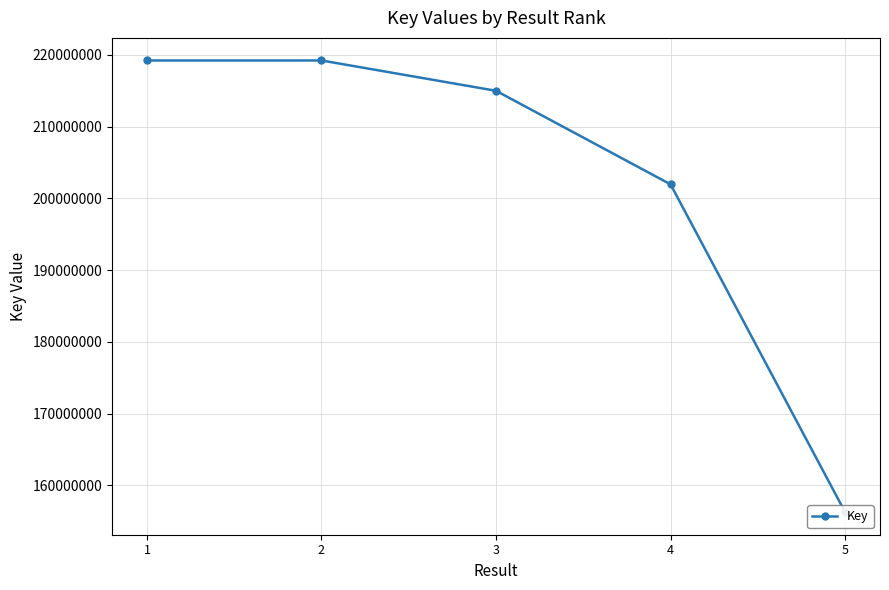

How many data points are less than 215001539?

2